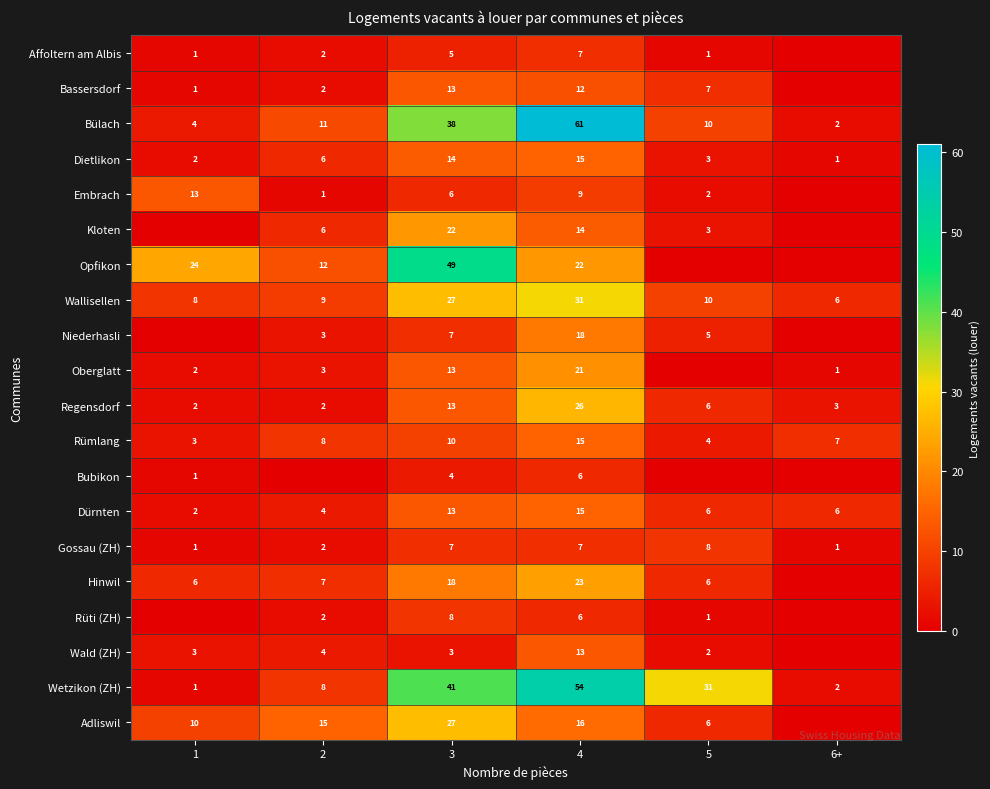

What is the sum of all Regensdorf values?

52